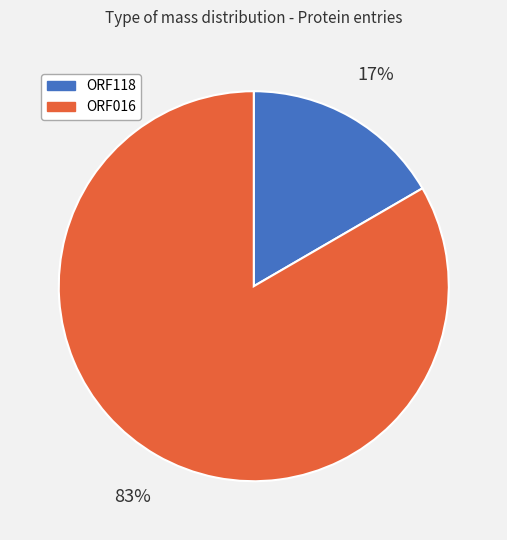

To the nearest percent, what is the average slice percentage?

50%